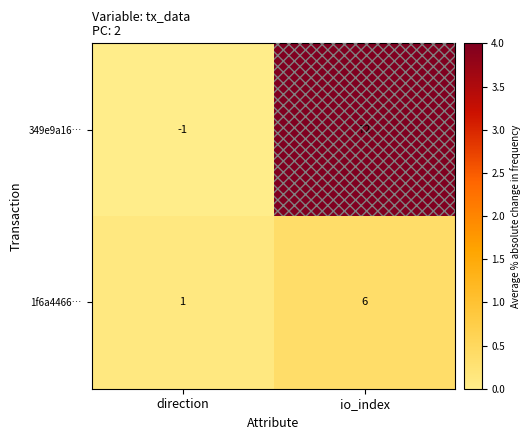

What is the difference between the 349e9a16… values at direction and io_index?

73